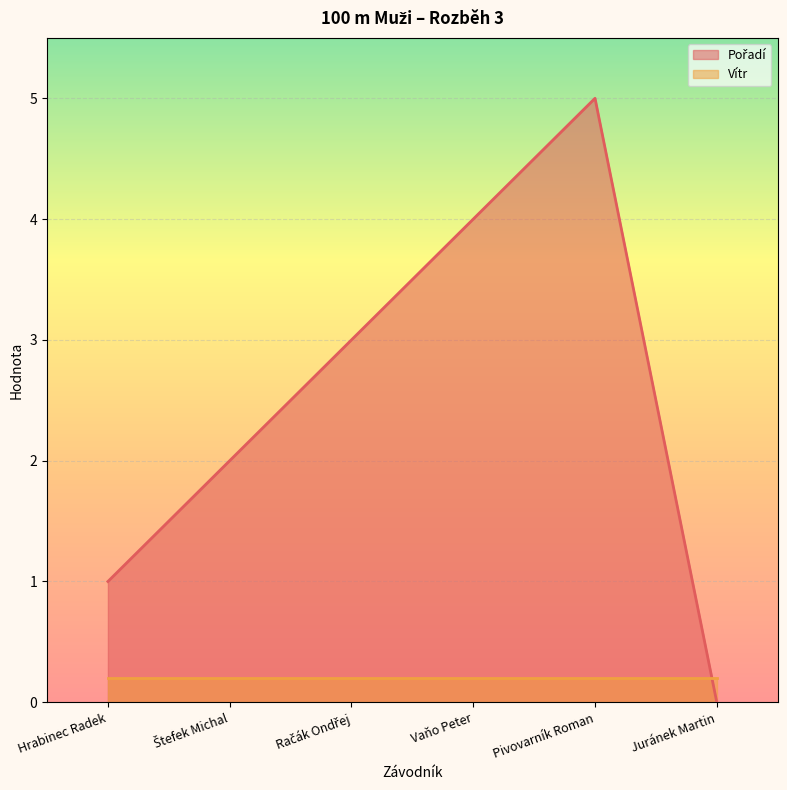

What is the label of the 5th point from the right?

Štefek Michal